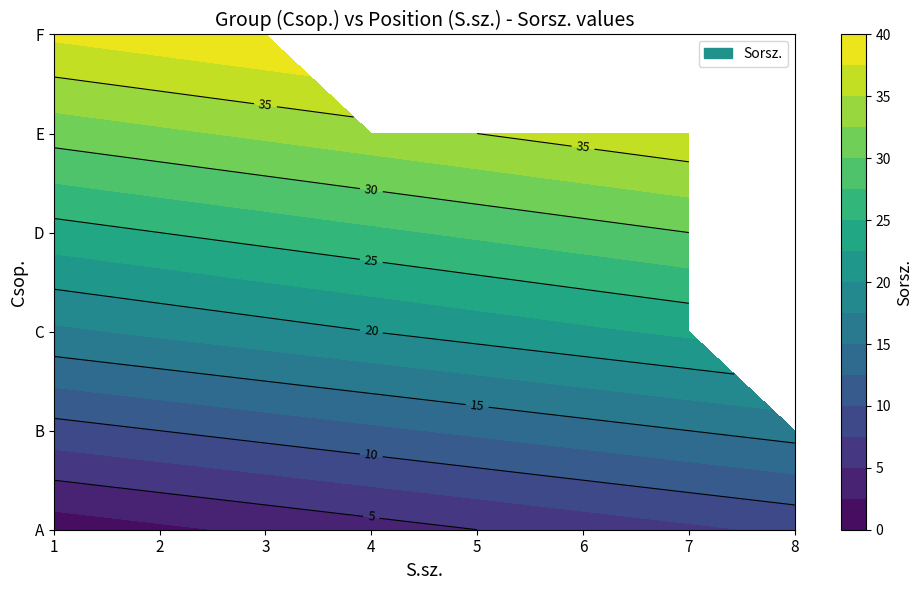

What is the total value across all series at 5?

102